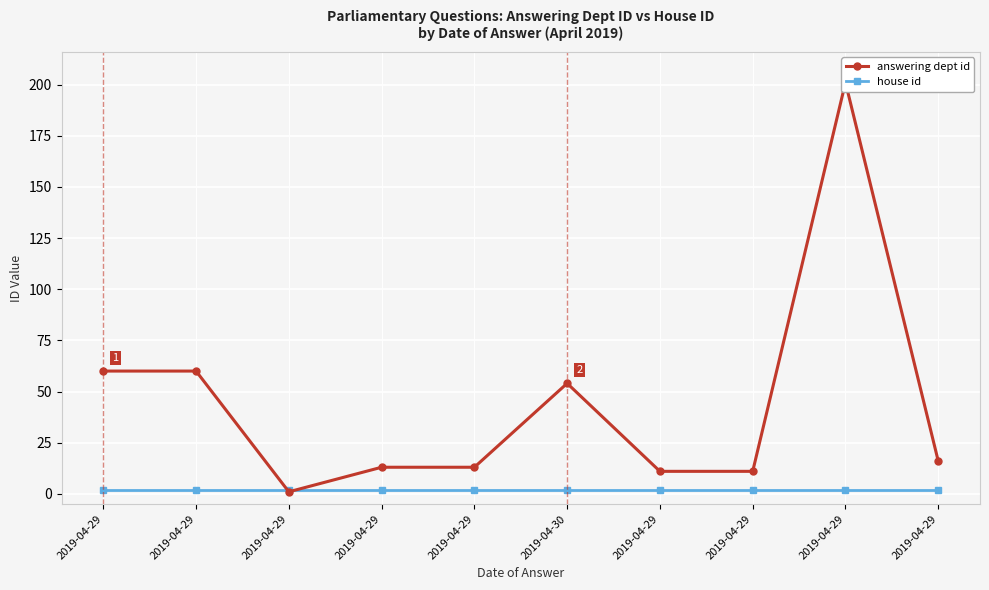

How many times do house id and answering dept id cross each other?

2